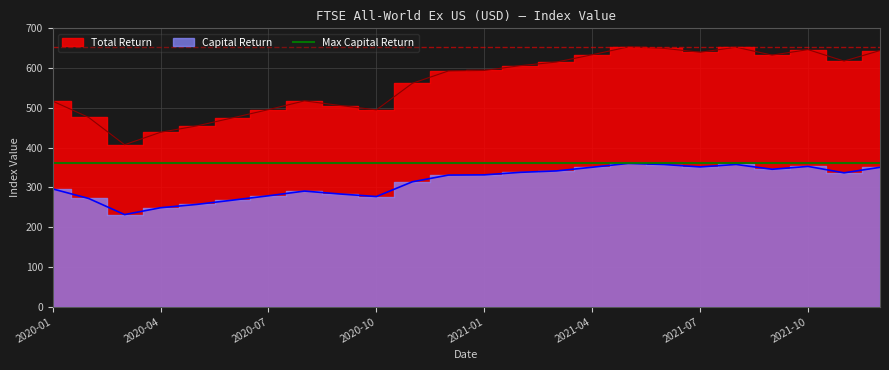

Is it true that Total Return equals 1072.8 at 2021-08?

False